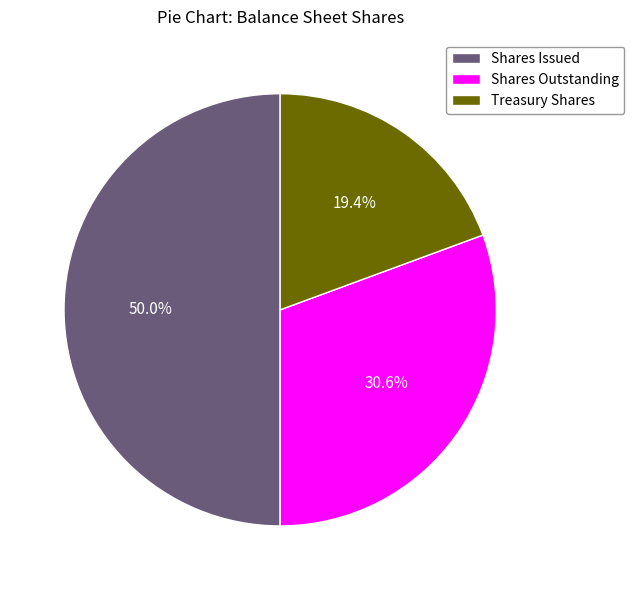

What portion of the pie excludes Shares Outstanding?

69.4%